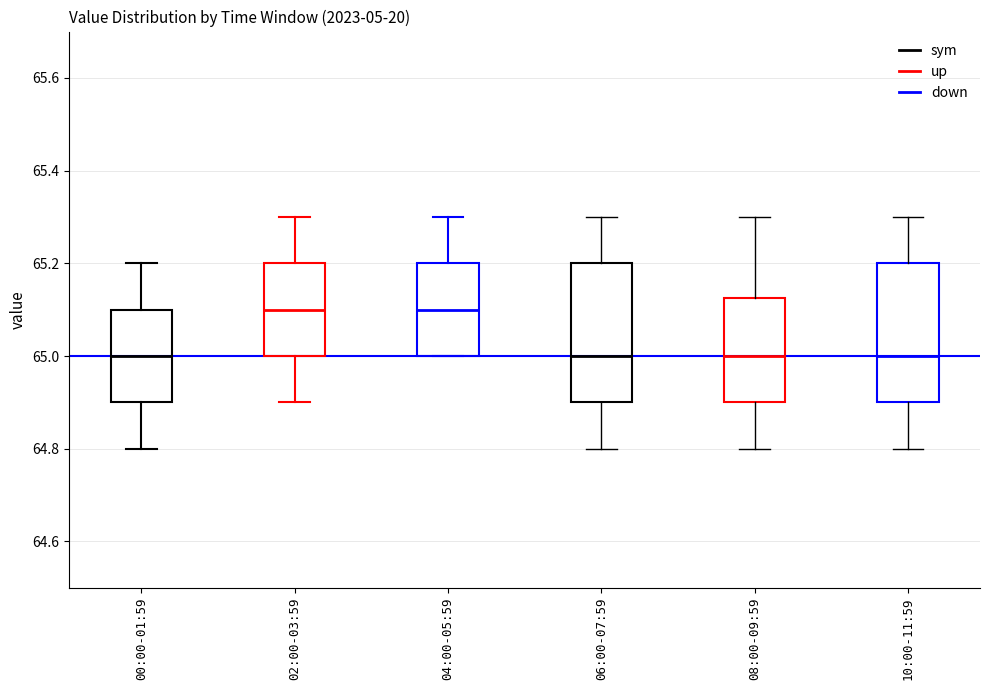

Where does the lower whisker of the box for 02:00-03:59 end on the y-axis? The values are not printed on the chart, so give them approximately, as read against the axis.

64.90